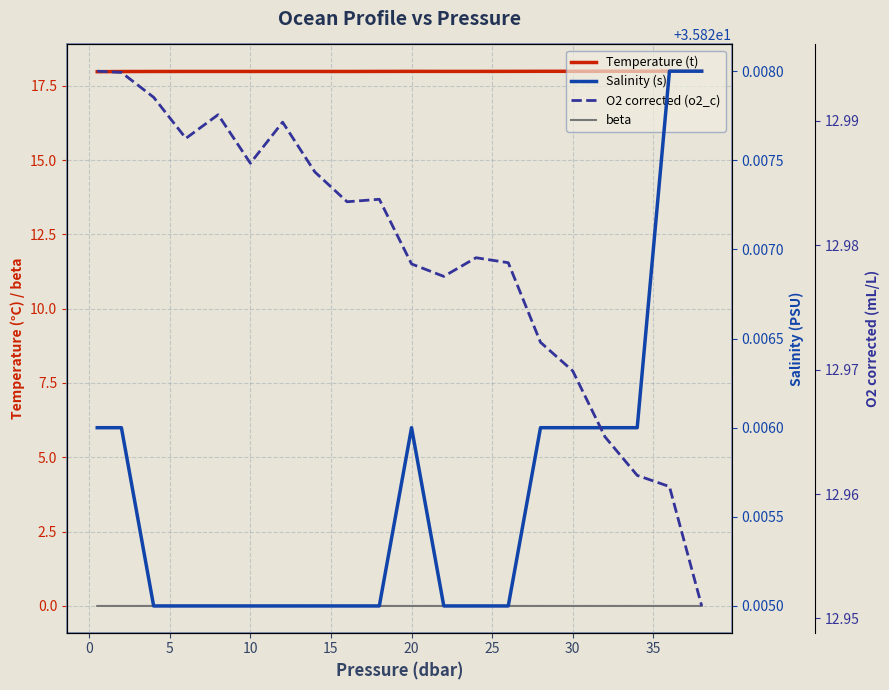

True or false: Salinity (s) has more than 2 interior local peaks.

False